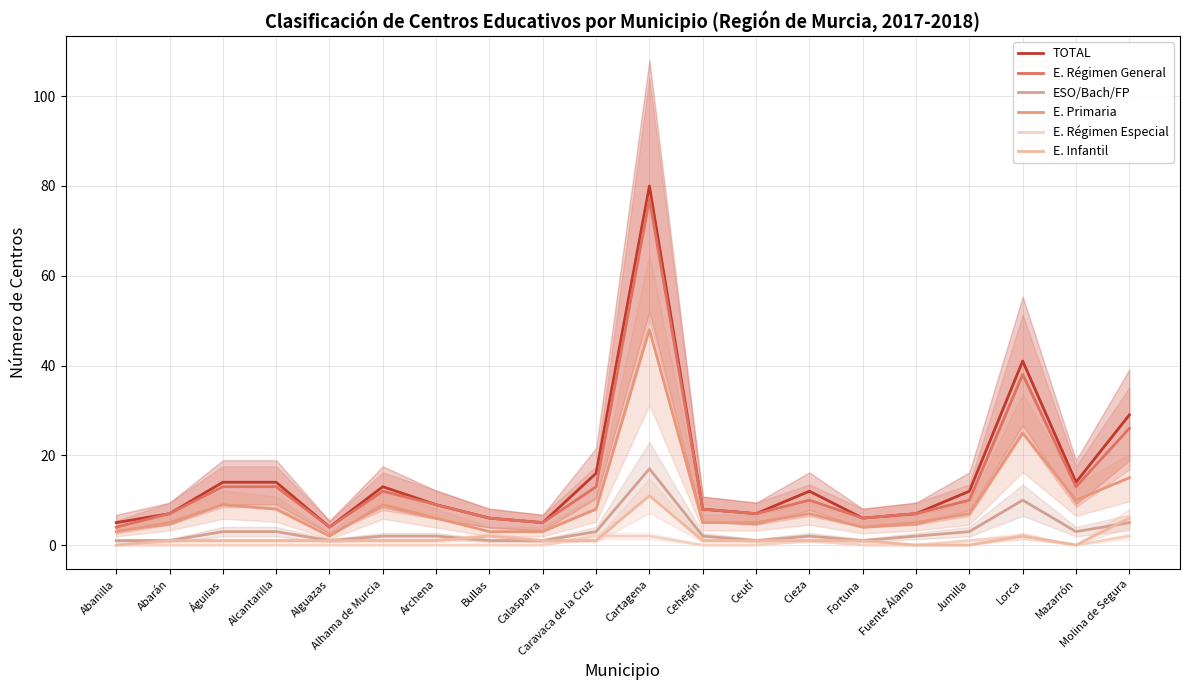

List the labels in order of E. Primaria value, largest first.

Cartagena, Lorca, Molina de Segura, Mazarrón, Águilas, Alhama de Murcia, Alcantarilla, Caravaca de la Cruz, Cieza, Jumilla, Archena, Abarán, Cehegín, Ceutí, Fuente Álamo, Fortuna, Abanilla, Bullas, Calasparra, Alguazas